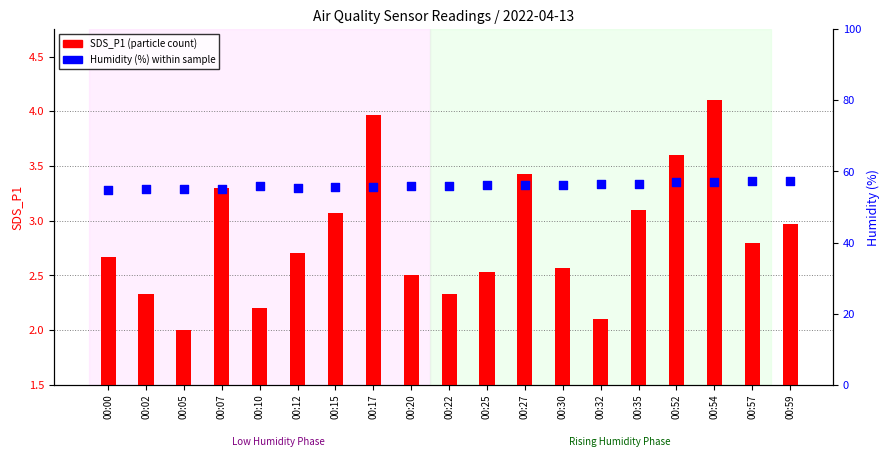

Which series reaches the minimum Y coordinate?

SDS_P1